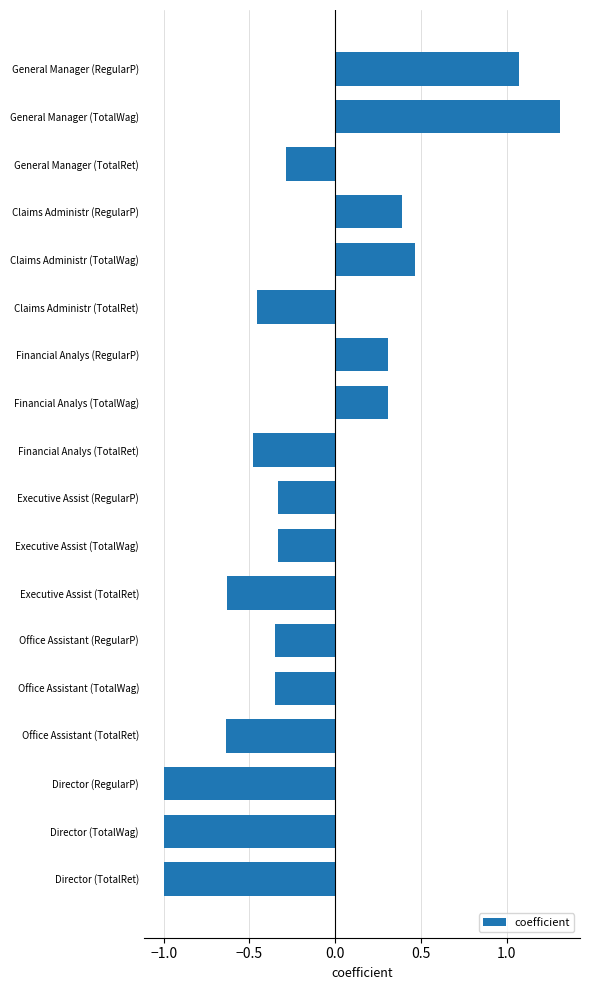

How many distinct data groups are displayed?

1